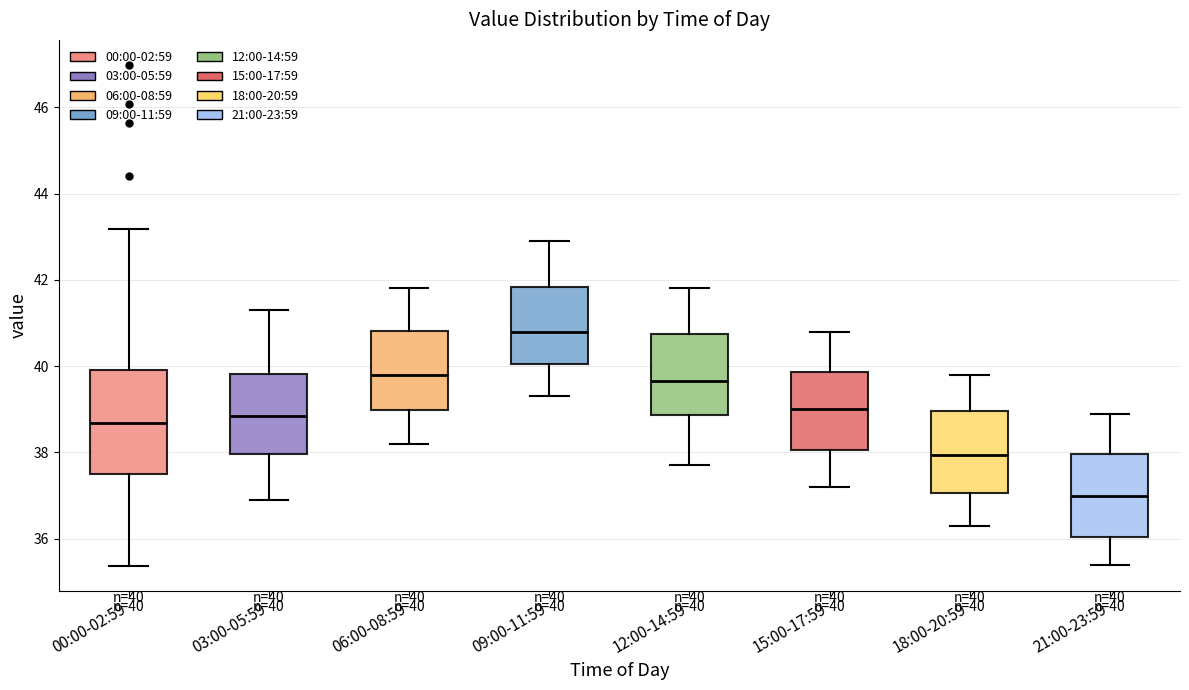

Comparing the boxes themselves (not the whiskers), which one is the tallest?

00:00-02:59